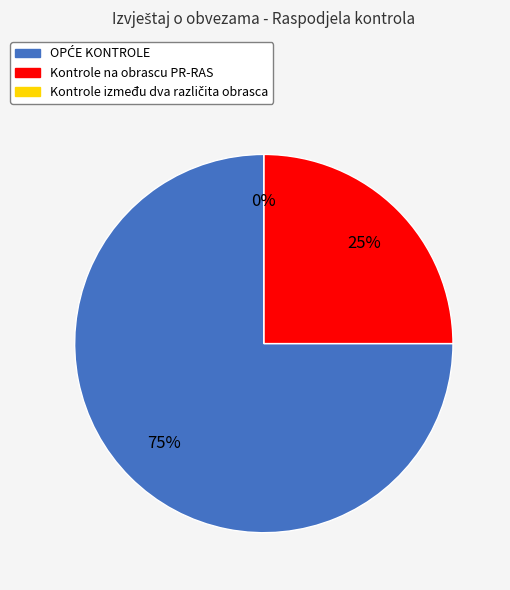

What is the majority slice?

OPĆE KONTROLE